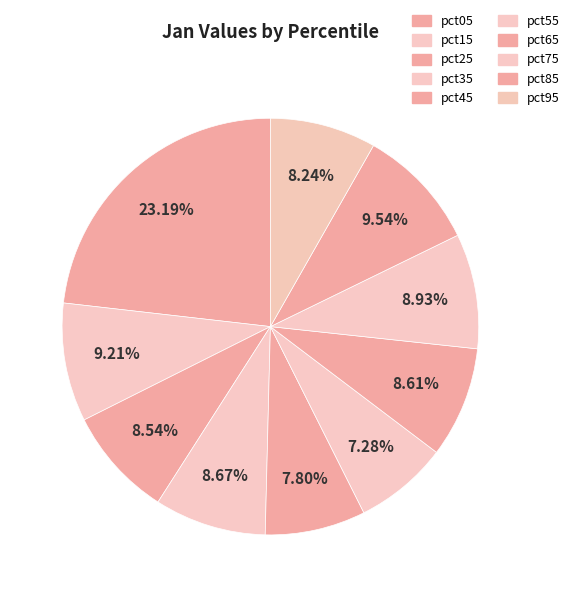

Count the number of slices in the pie.

10